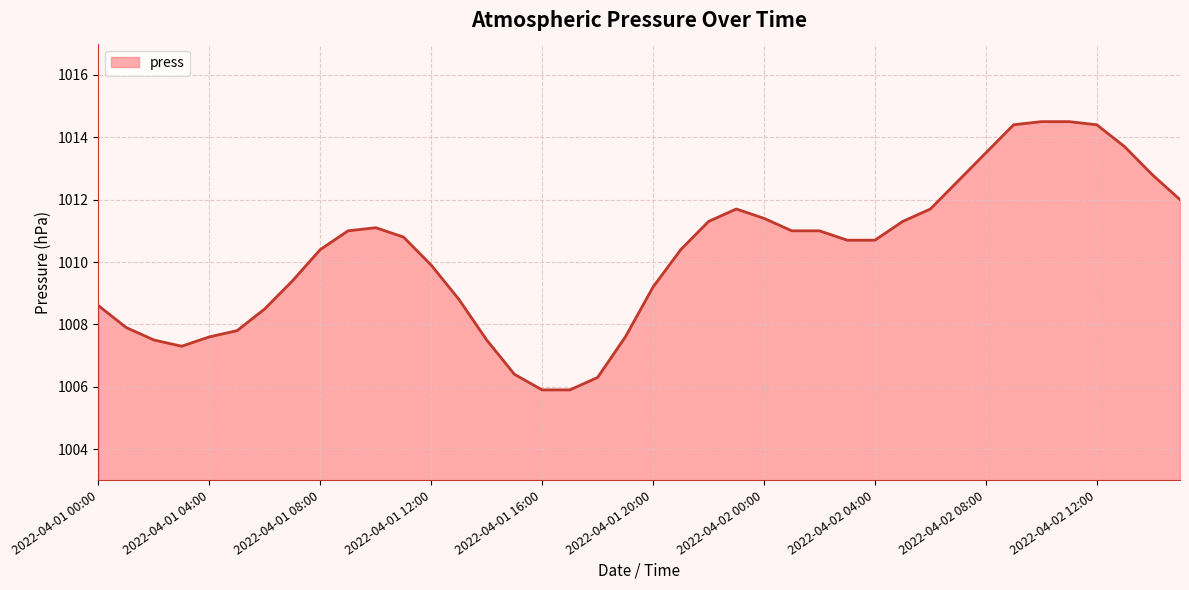

What is the minimum value shown in the chart?

1005.9